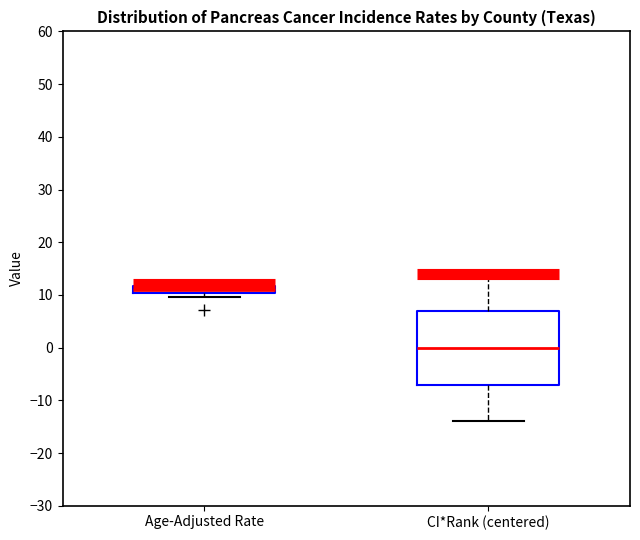

Comparing the boxes themselves (not the whiskers), which one is the tallest?

CI*Rank (centered)